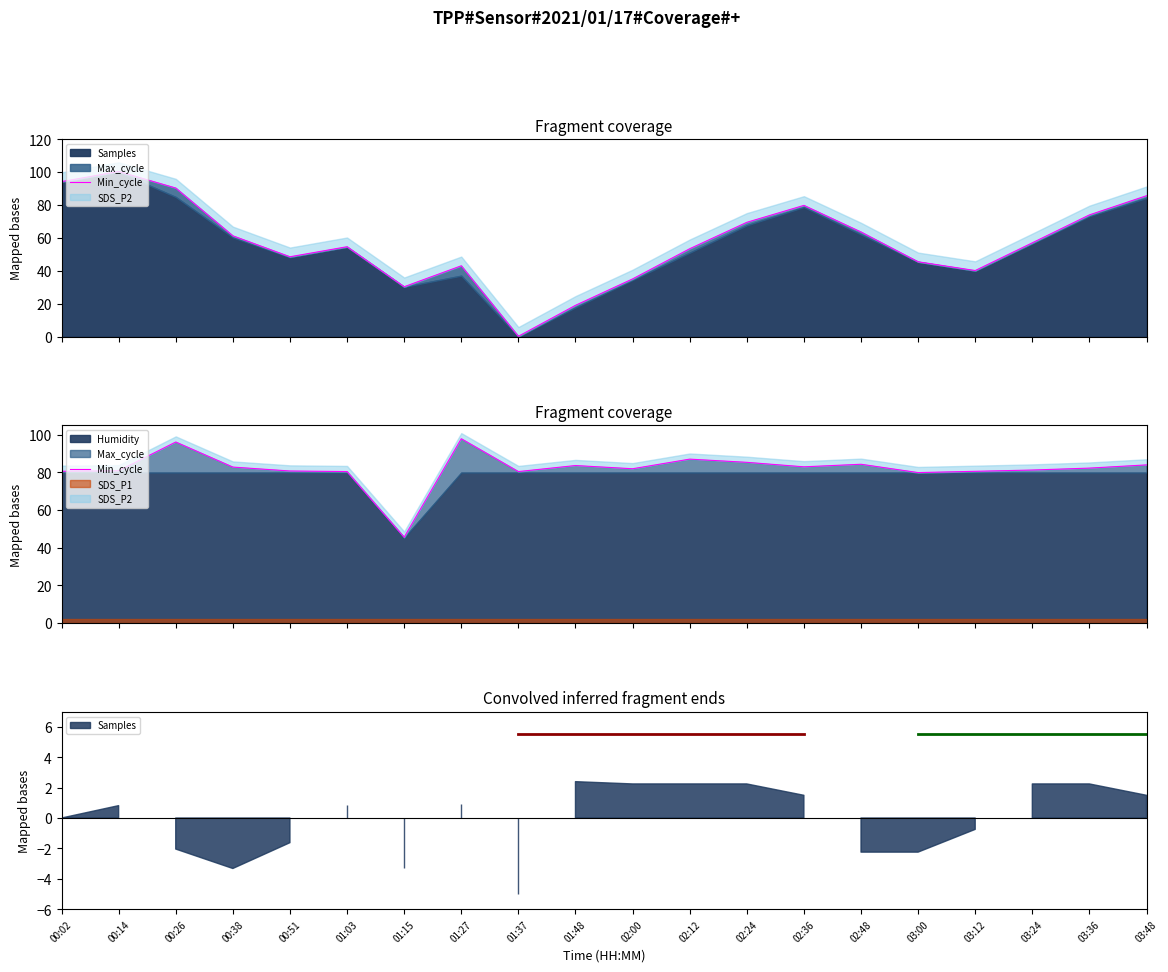

What is the greatest value displayed?

97.9